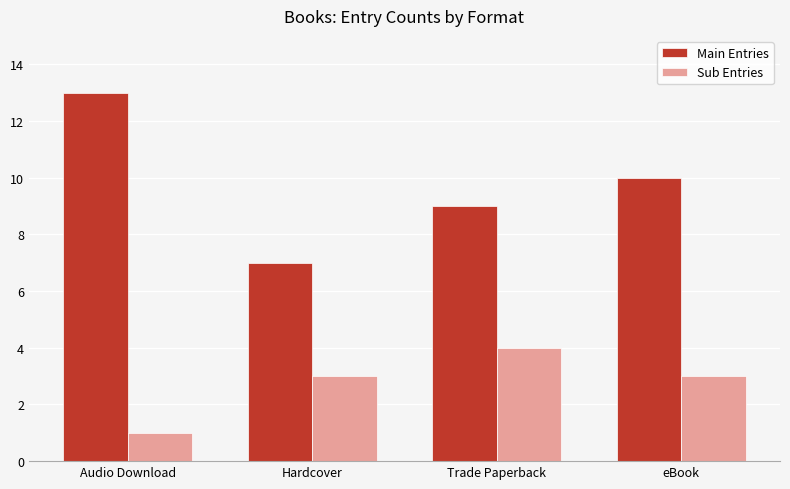

Count the Sub Entries values in the range 3 to 4.

3